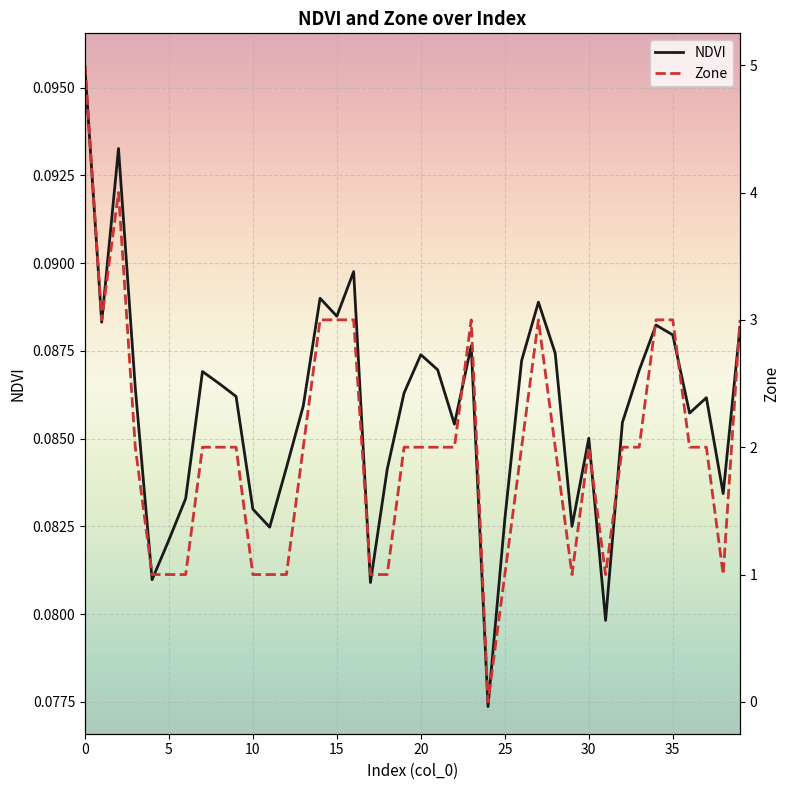

What is the sum of all Zone values?

80.0